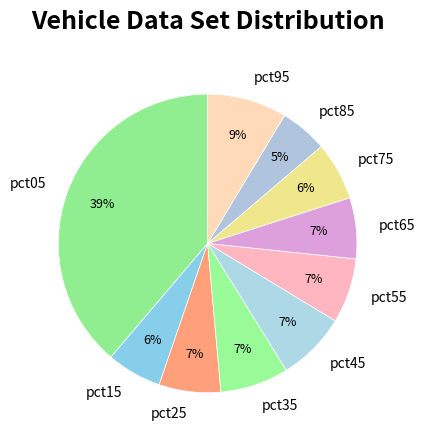

Which category has the smallest portion of the pie?

pct85